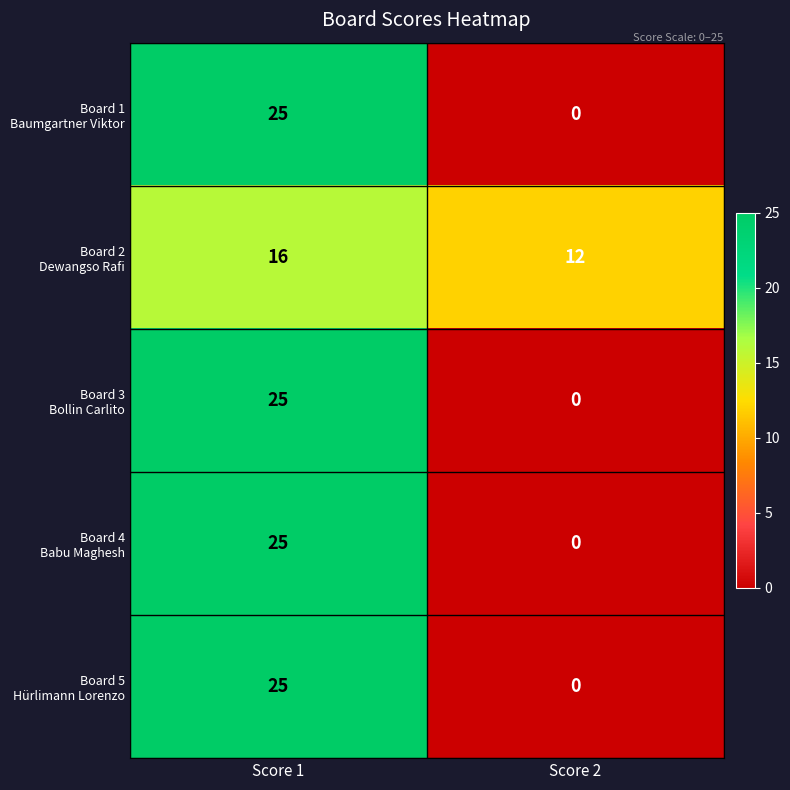

What is the total value across all series at Score 1?

116